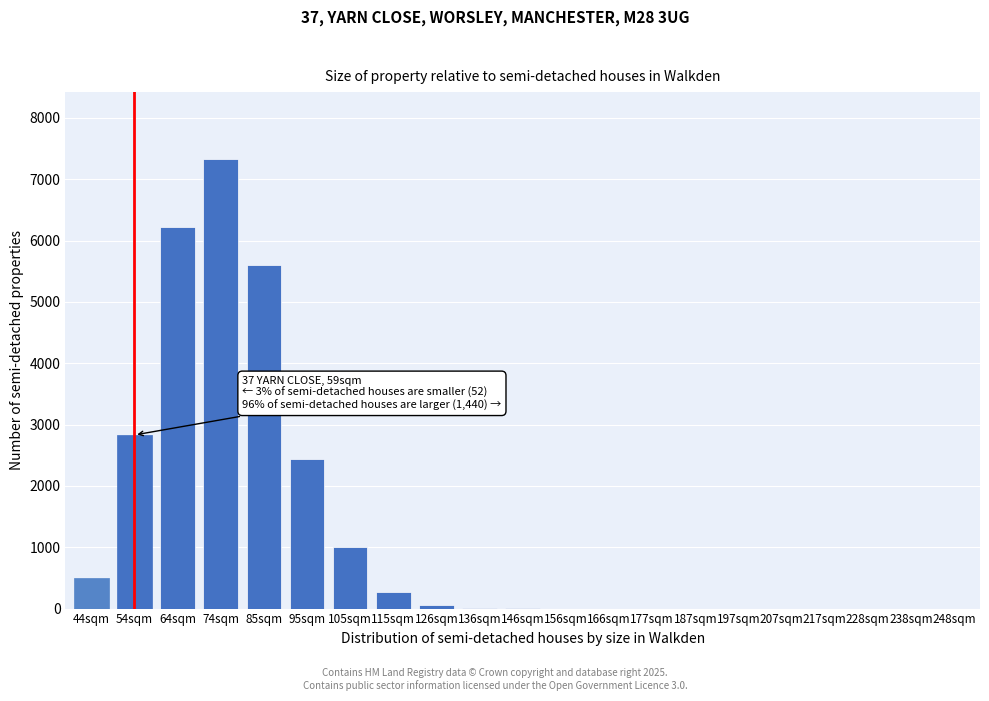

At which label is the value closest to 3660?

54sqm